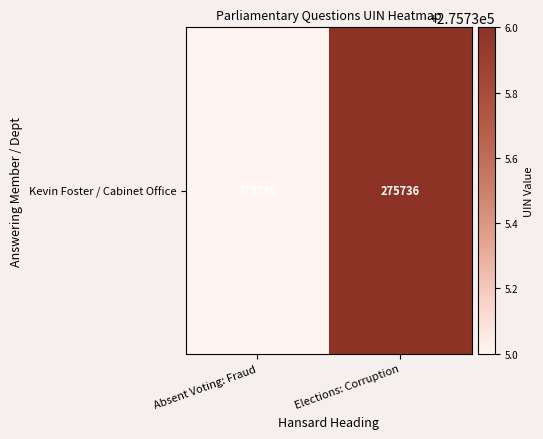

How many distinct data groups are displayed?

1